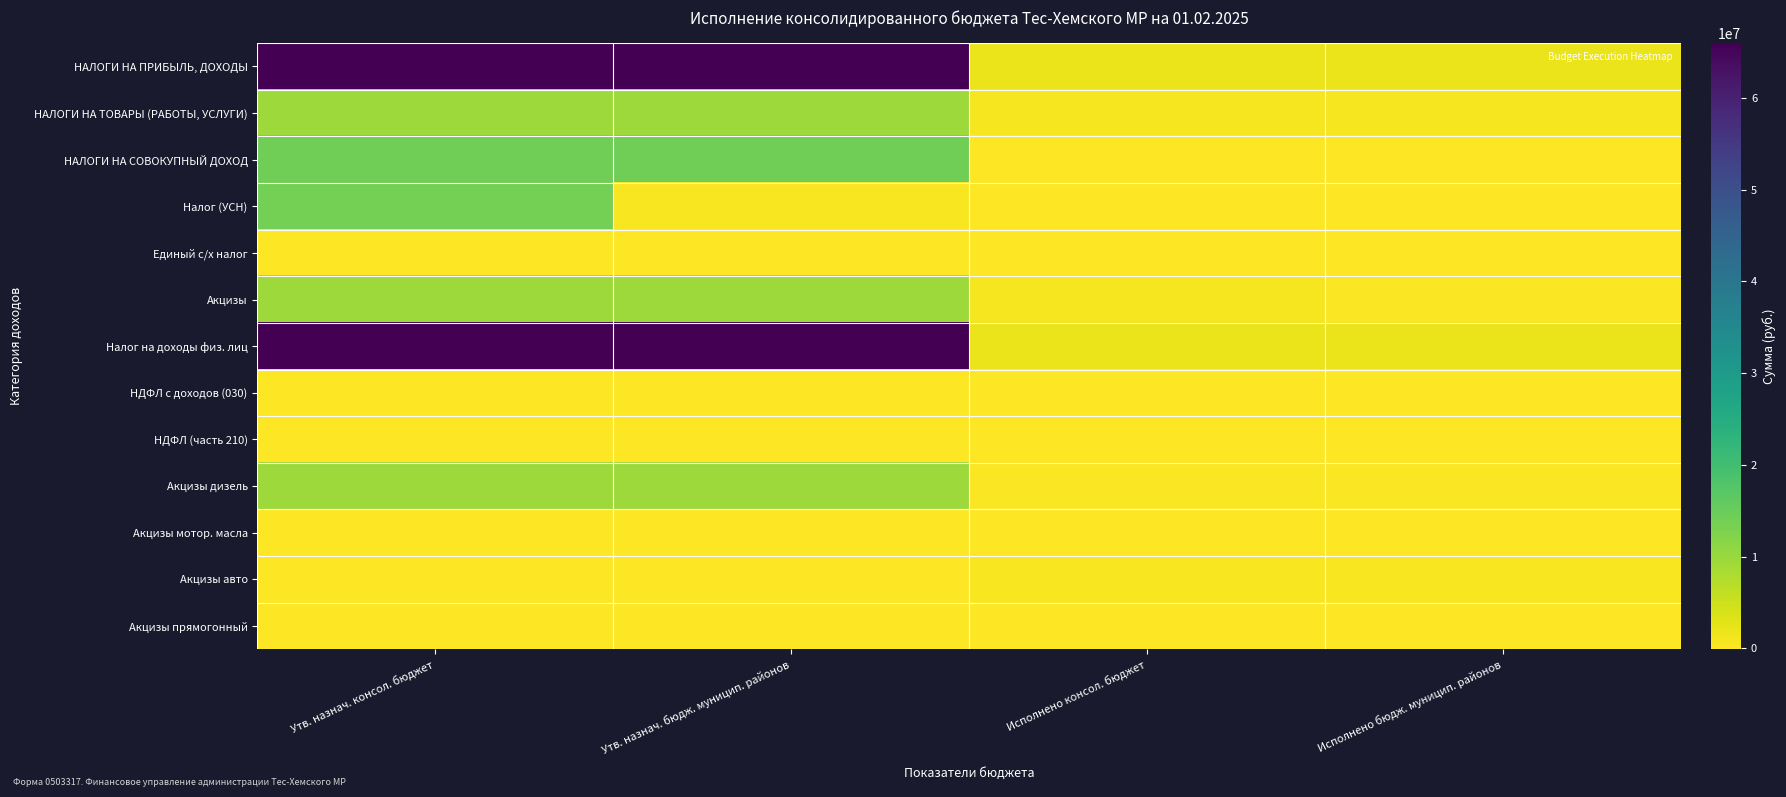

Count the number of categories in the chart.

4